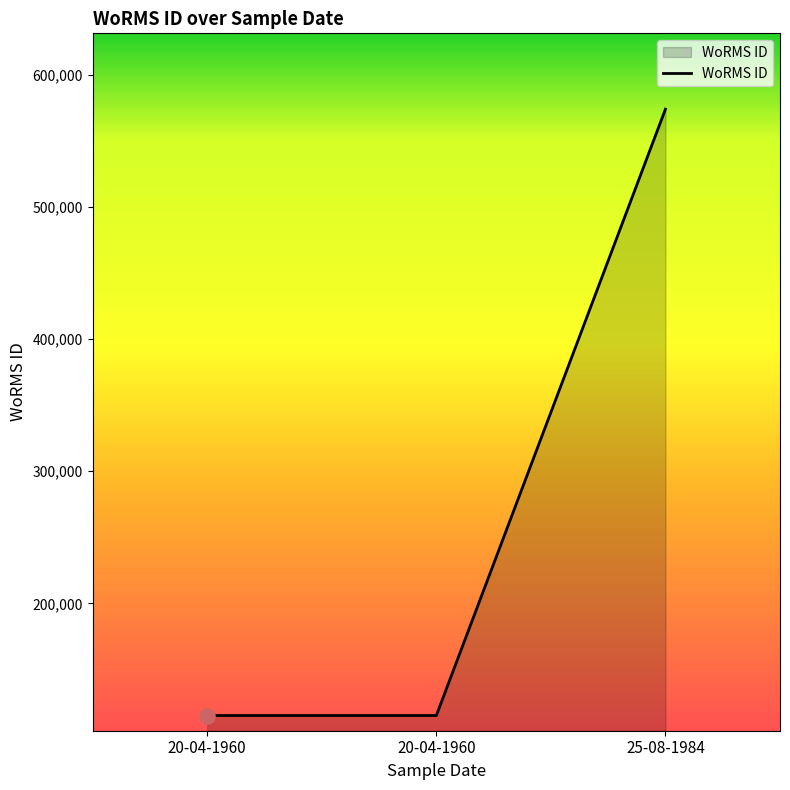

Approximately how many times larger is the value at 20-04-1960 compared to 25-08-1984?

0.2